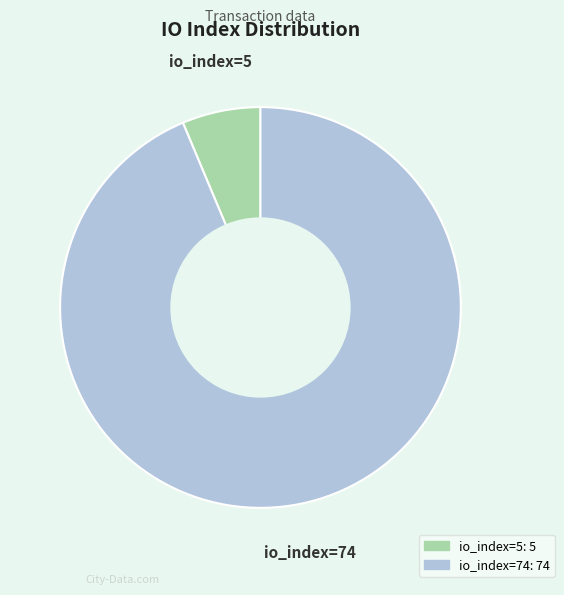

What is the ratio of the value at io_index=74 to the value at io_index=5?

14.8